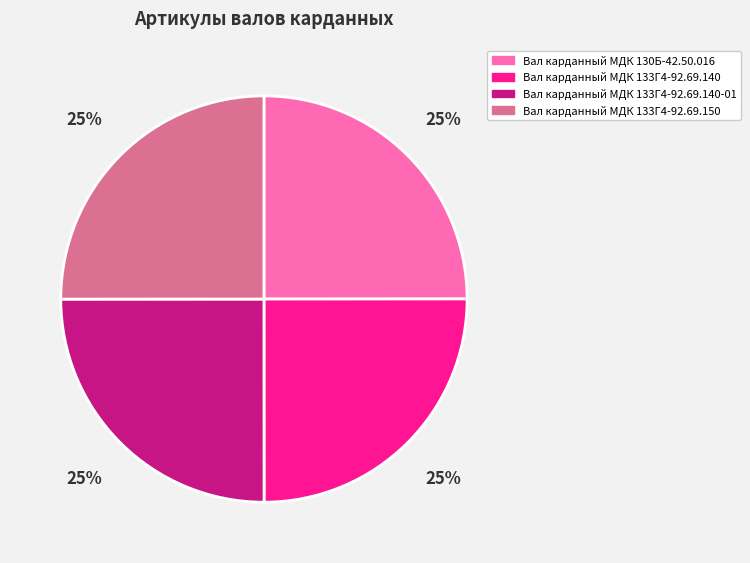

What is the ratio of the value at Вал карданный МДК 133Г4-92.69.140 to the value at Вал карданный МДК 133Г4-92.69.150?

1.0